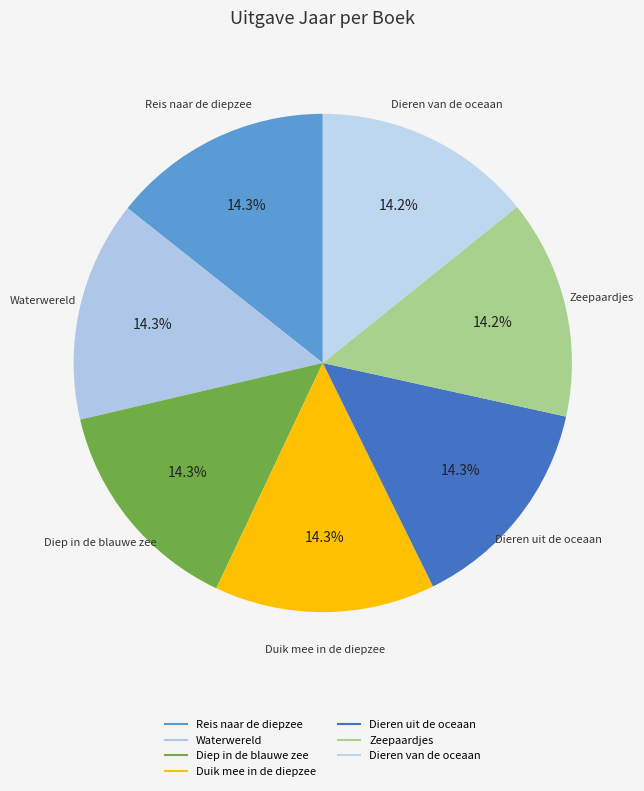

Count the number of slices in the pie.

7